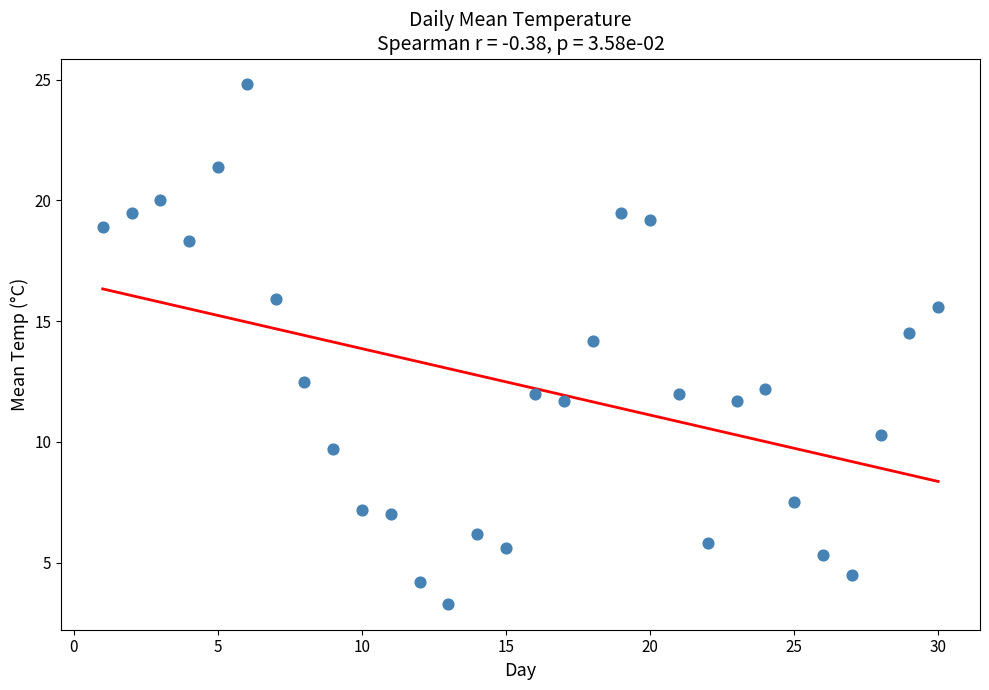

What is the range of X values (max minus min)?

29.0